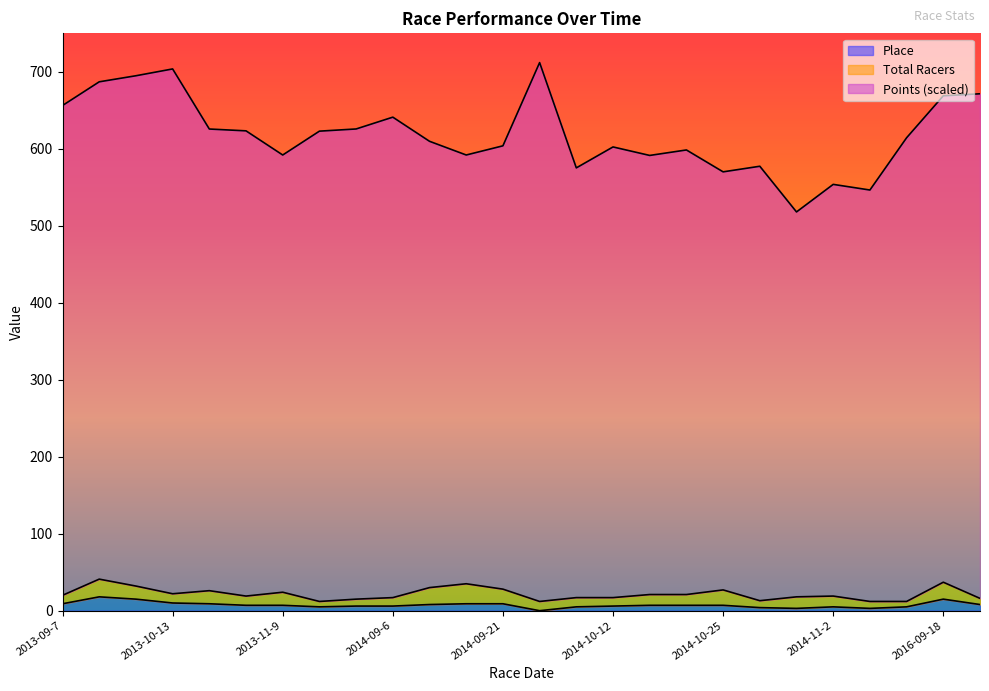

True or false: Points and Place cross at least once.

False